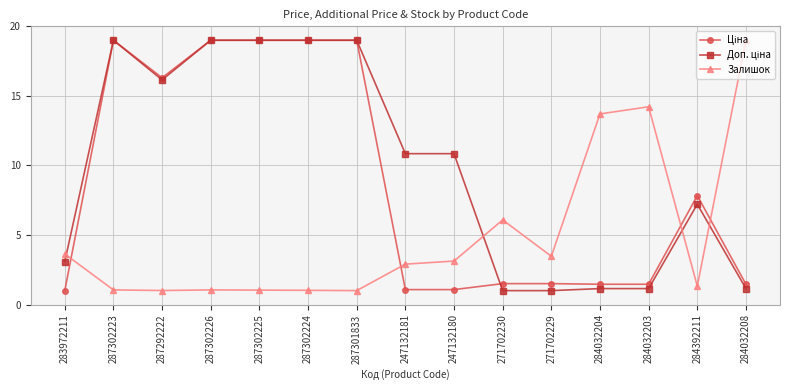

What is the difference between the highest and lowest values at 283972211?

2.6